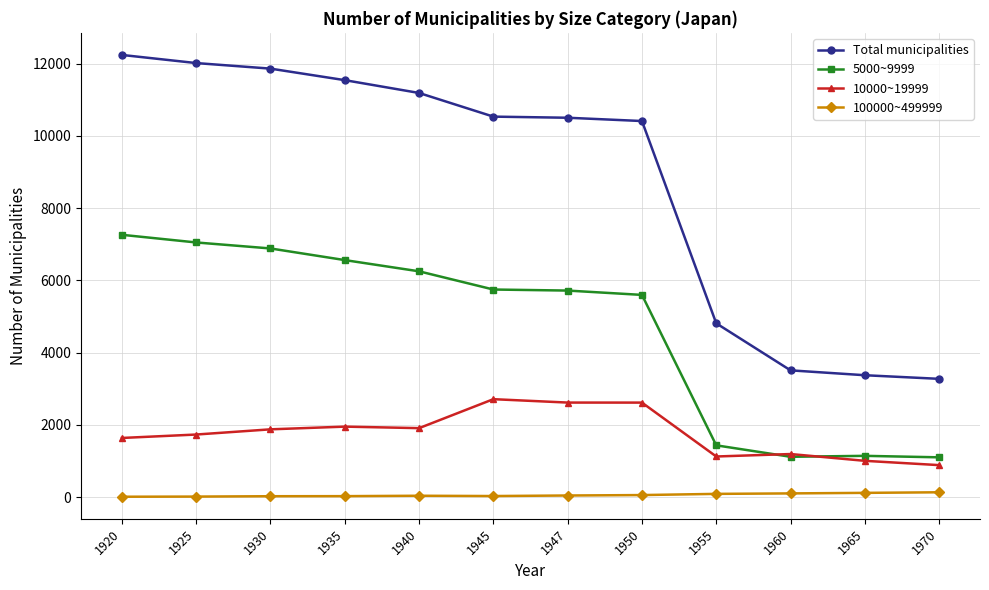

Is this an area chart (filled region under the line)?

No